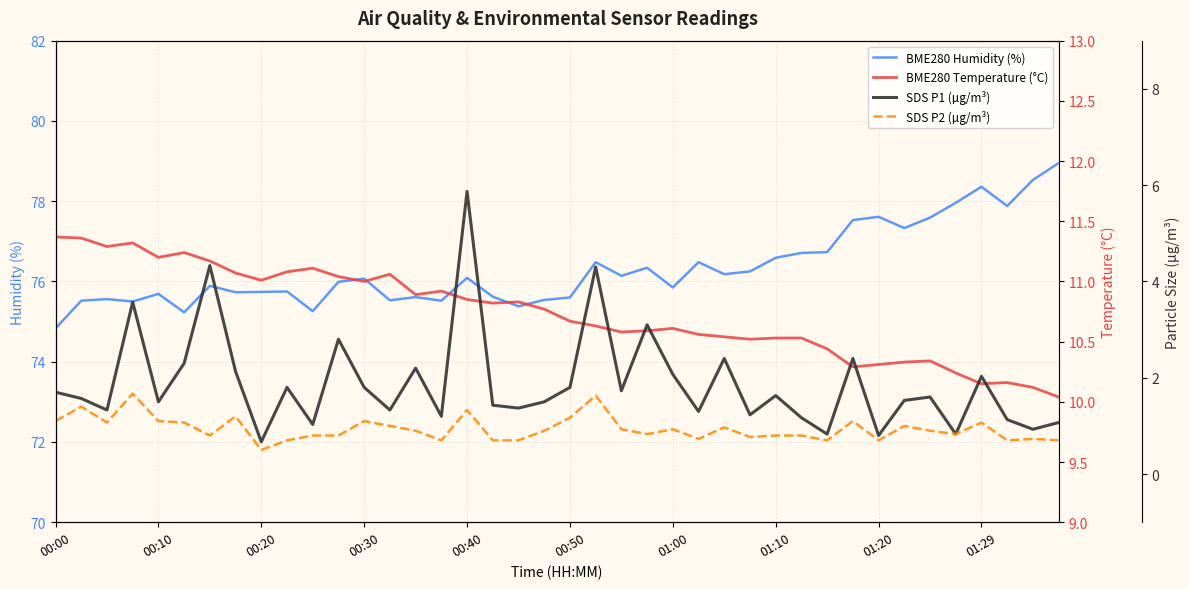

How many series are shown in this chart?

4